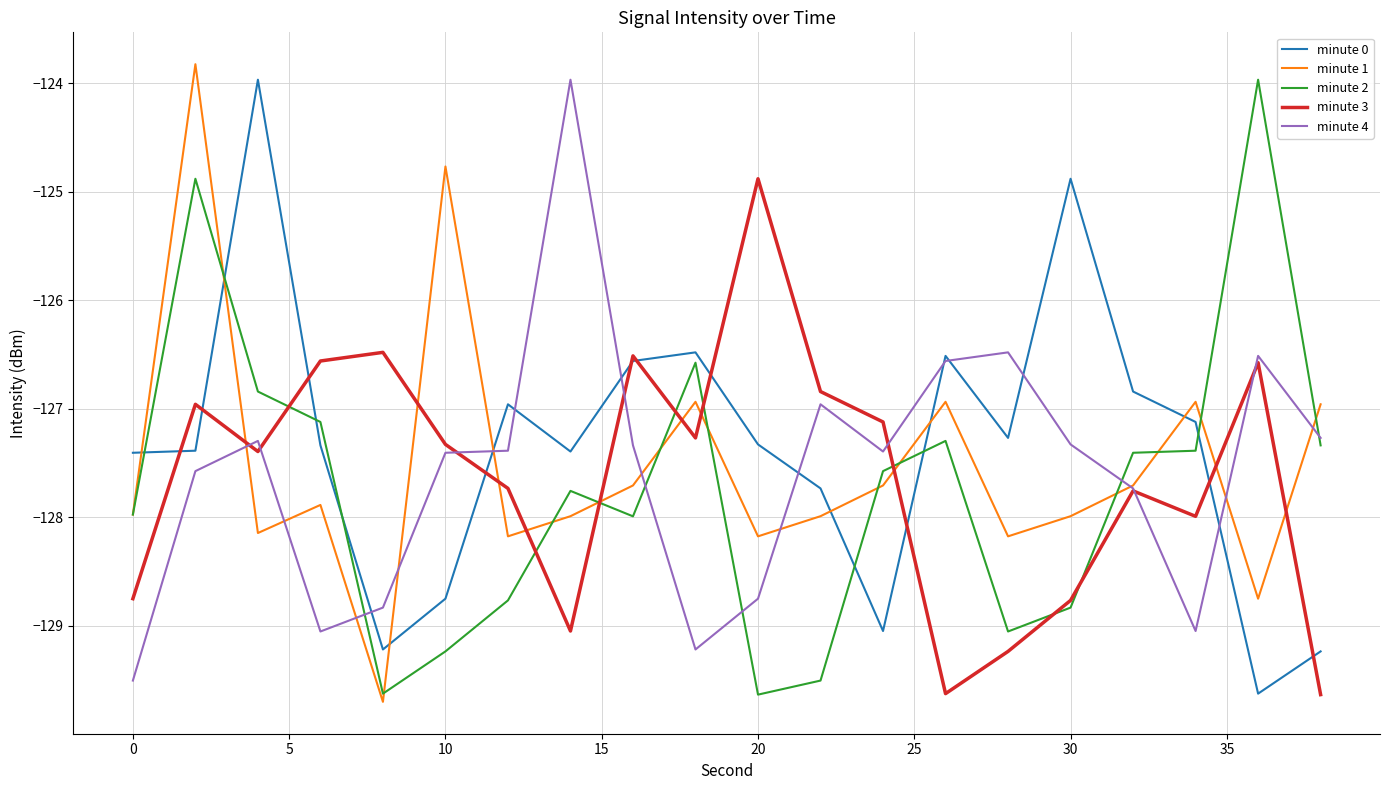

What is the highest value of the minute 3 series?

-124.9